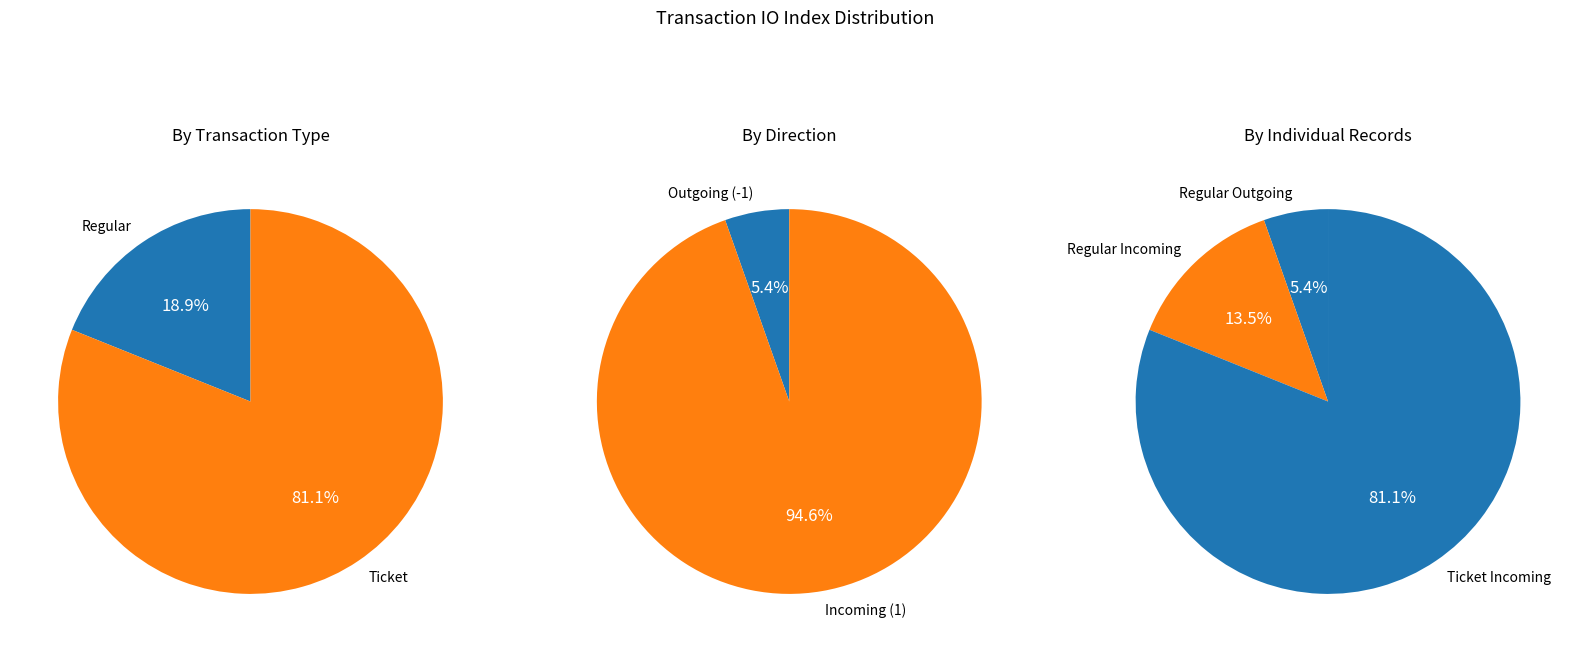

What is the majority slice?

Ticket